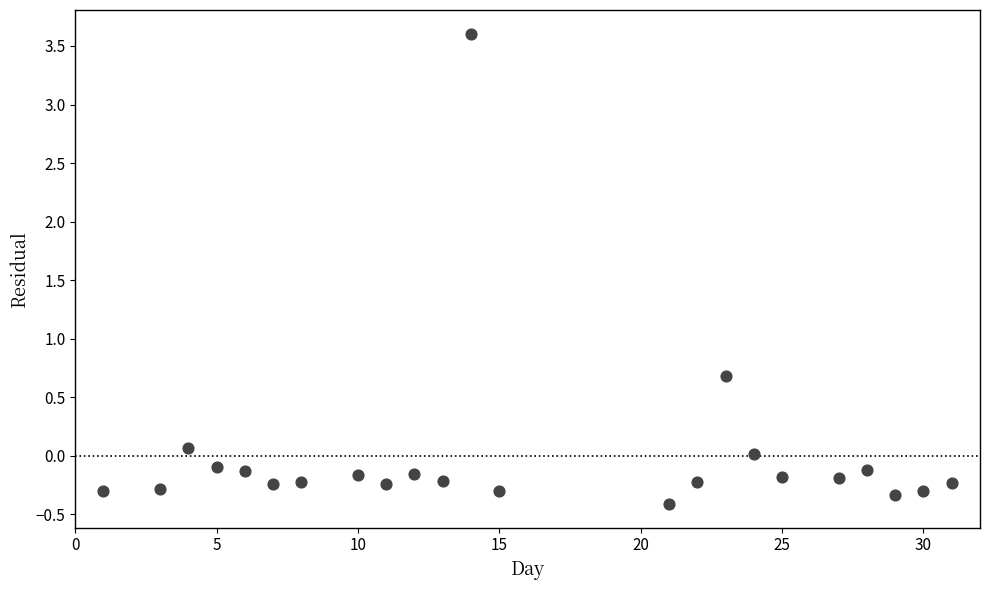

What Y value in the scatter plot is closest to 1?

0.7